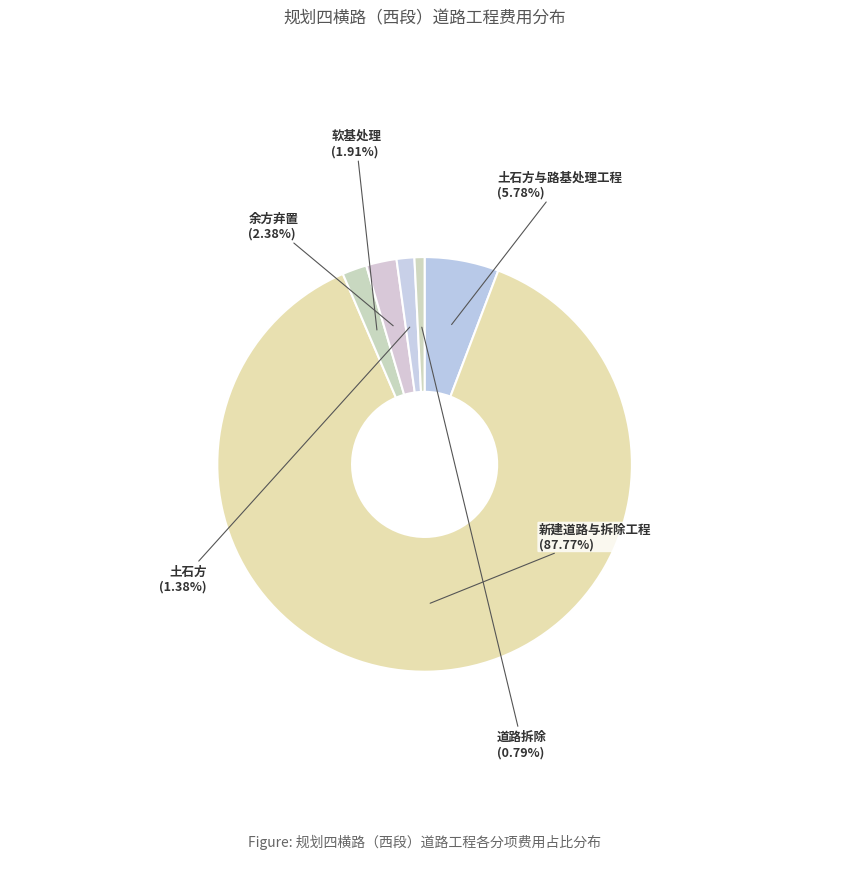

Count the number of slices in the pie.

6